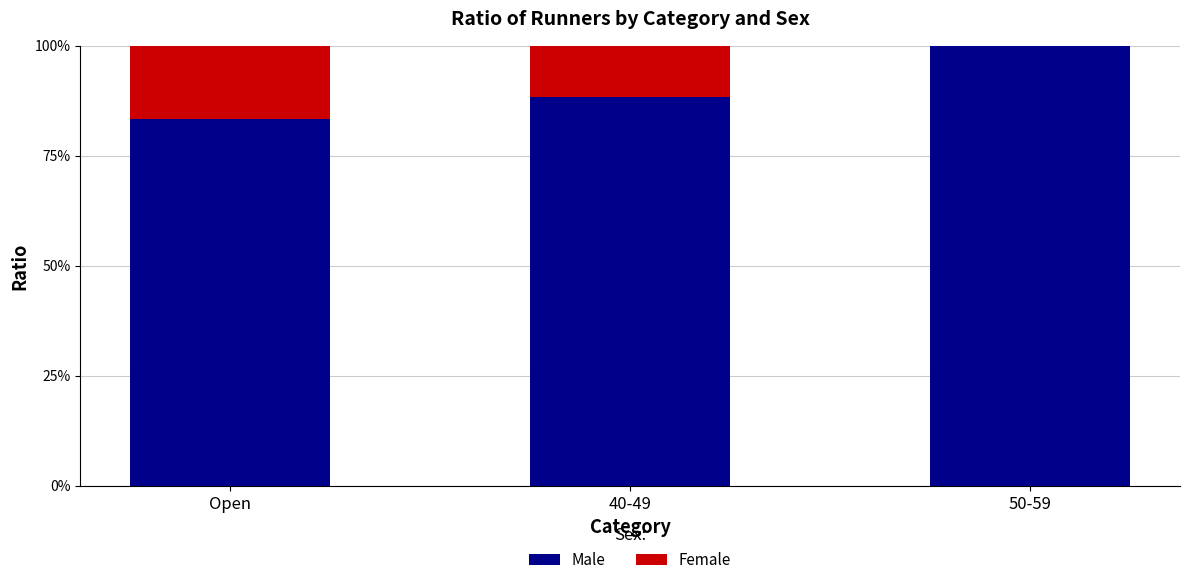

What are all the series names shown in the legend?

Male, Female